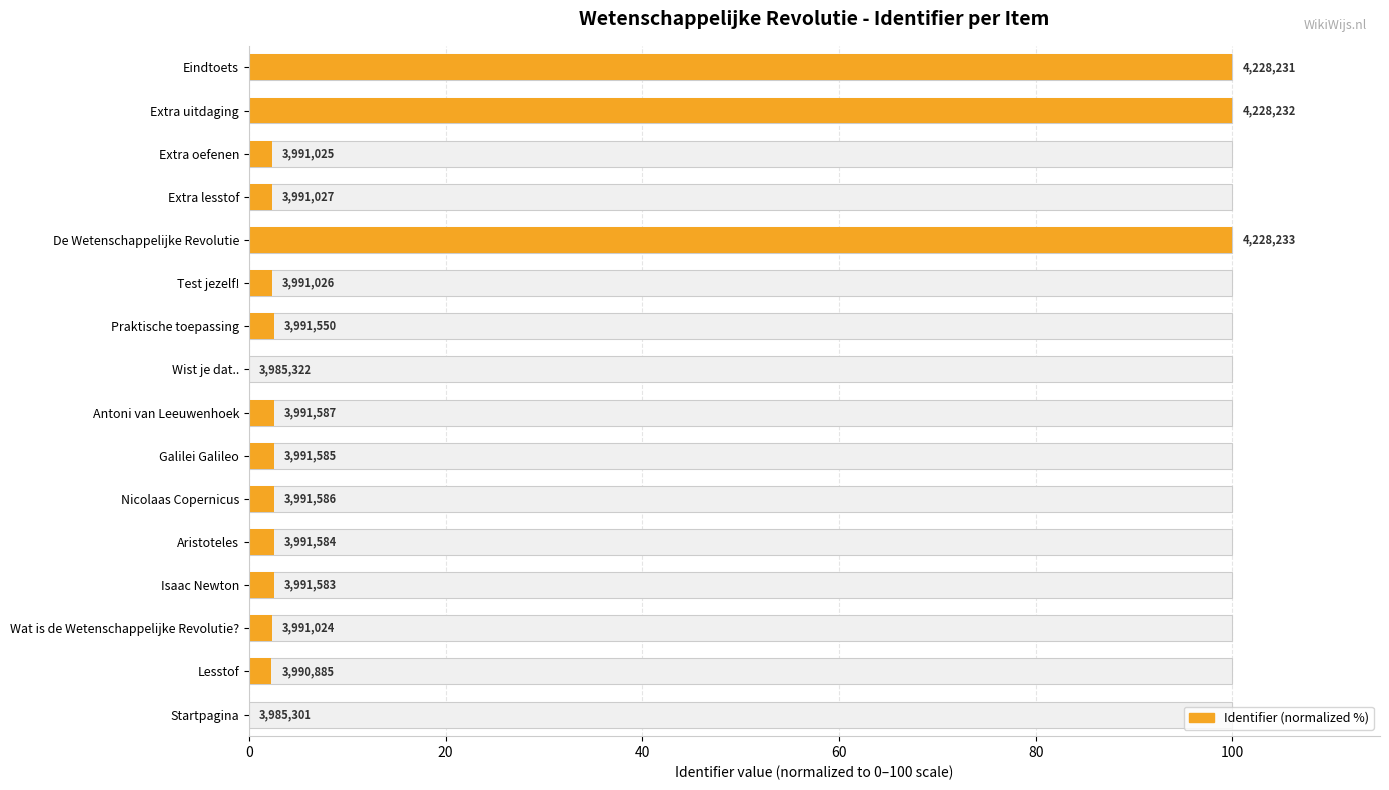

What is the difference between the values at Extra oefenen and Antoni van Leeuwenhoek?

0.2